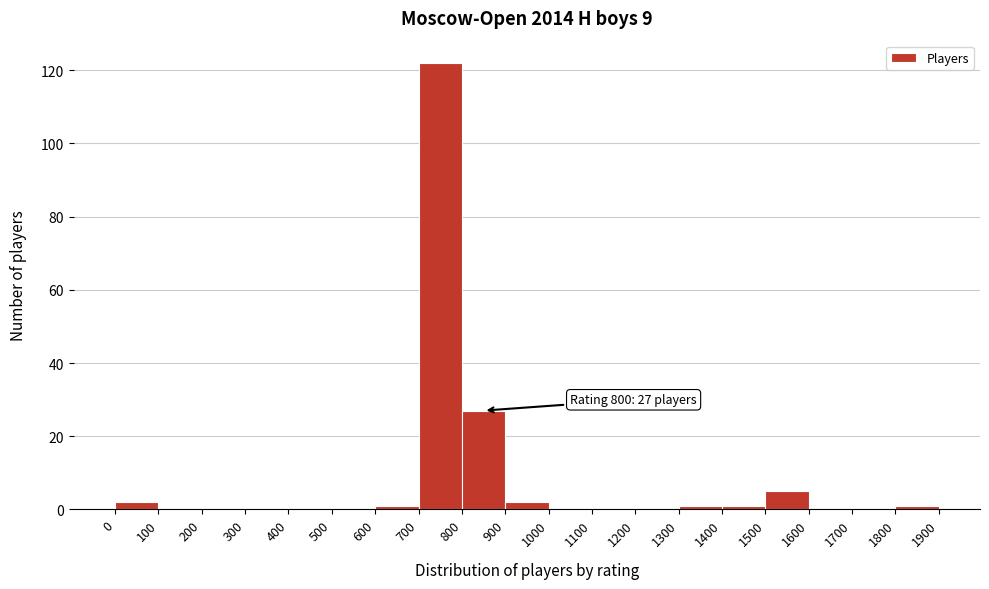

Over which range of the x-axis is the bar tallest?

700 to 800